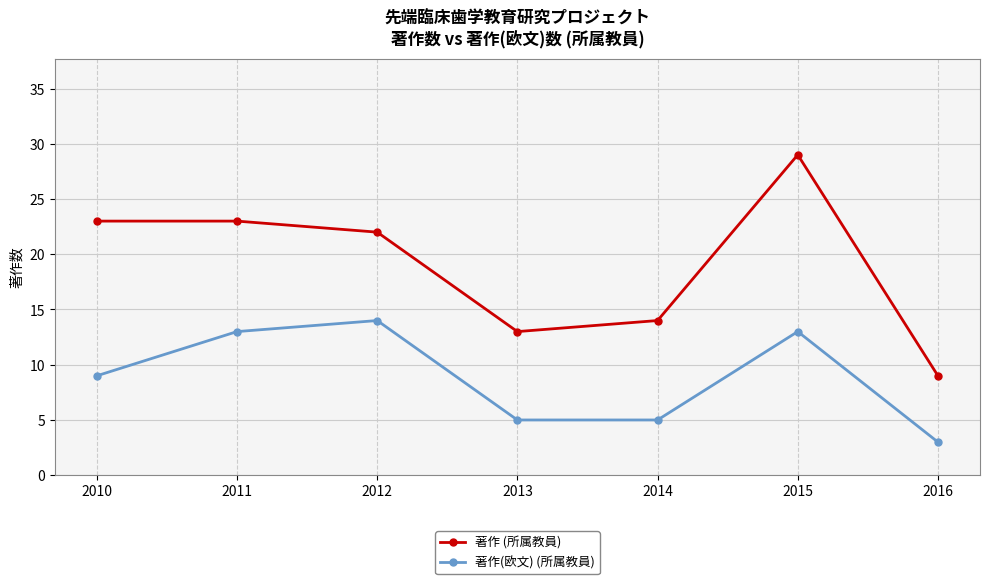

Where is the first local minimum for 著作 (所属教員)?

2013